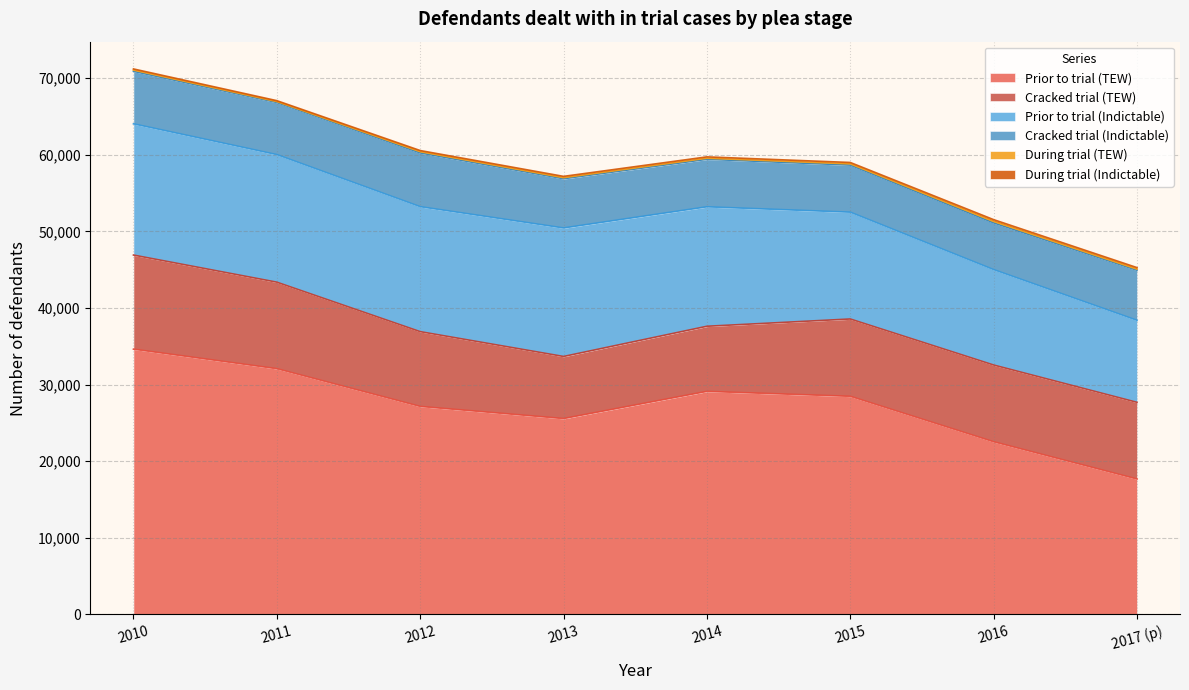

True or false: Prior to trial (Indictable) and Cracked trial (Indictable) cross at least once.

False